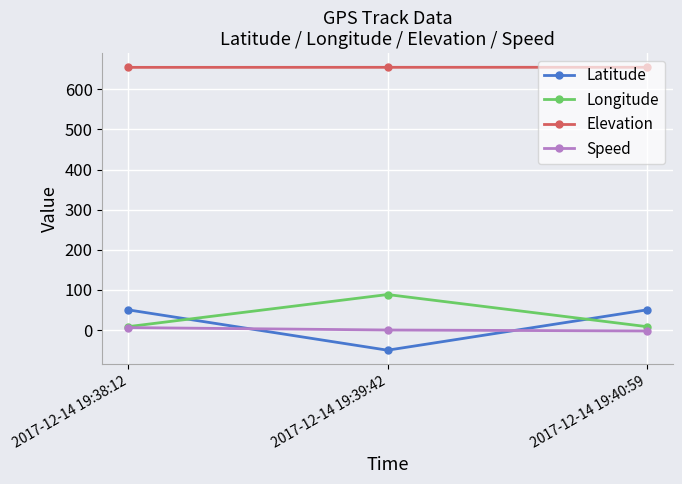

How many values in Latitude are above zero?

2